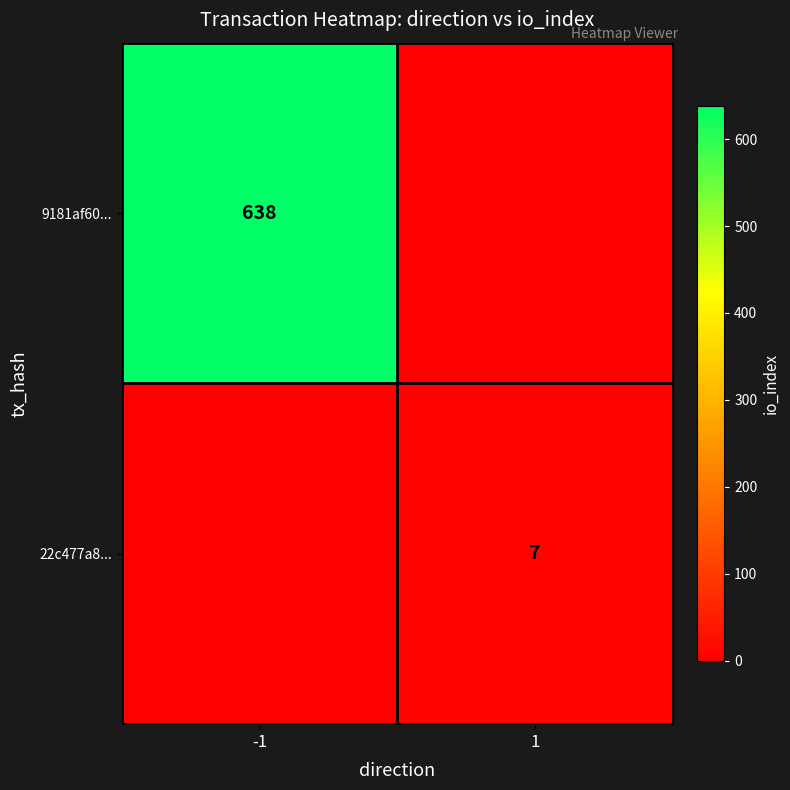

How many distinct data groups are displayed?

2